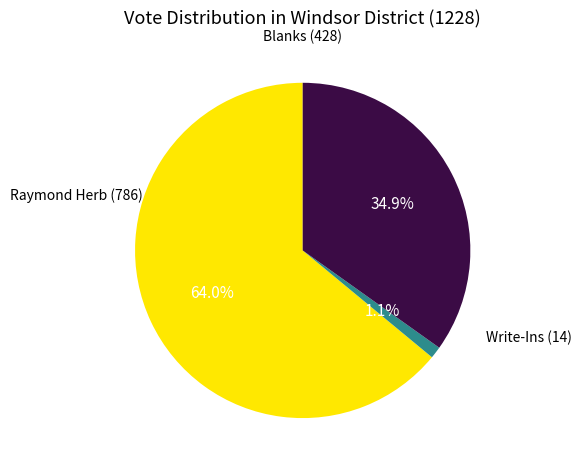

Is there a majority slice in this chart?

Yes